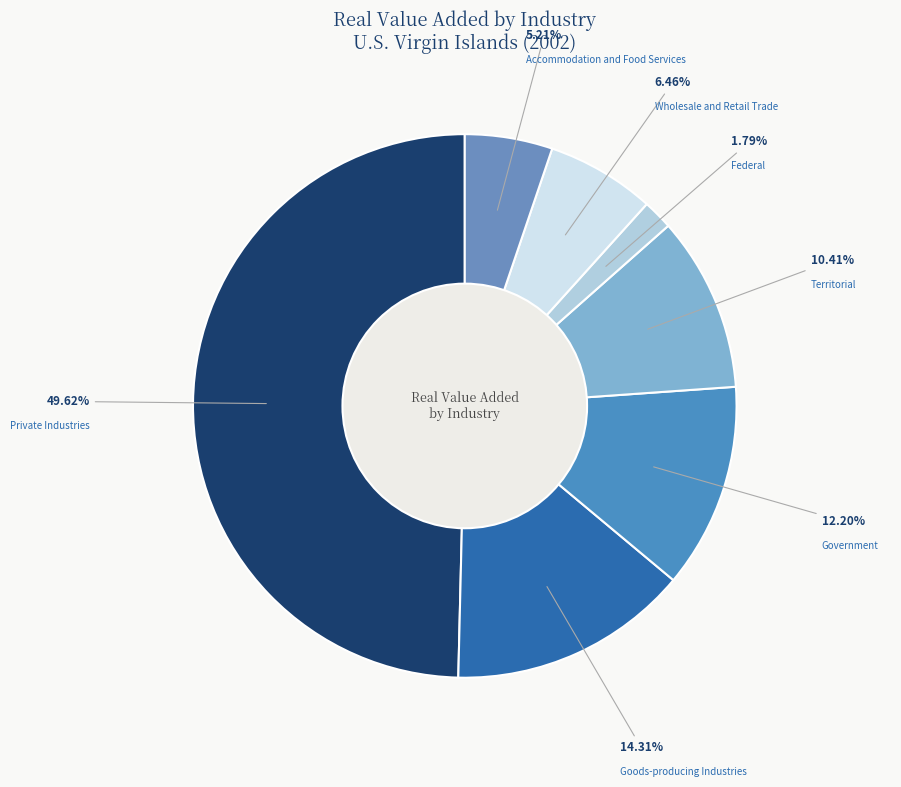

How many segments does this pie chart have?

7